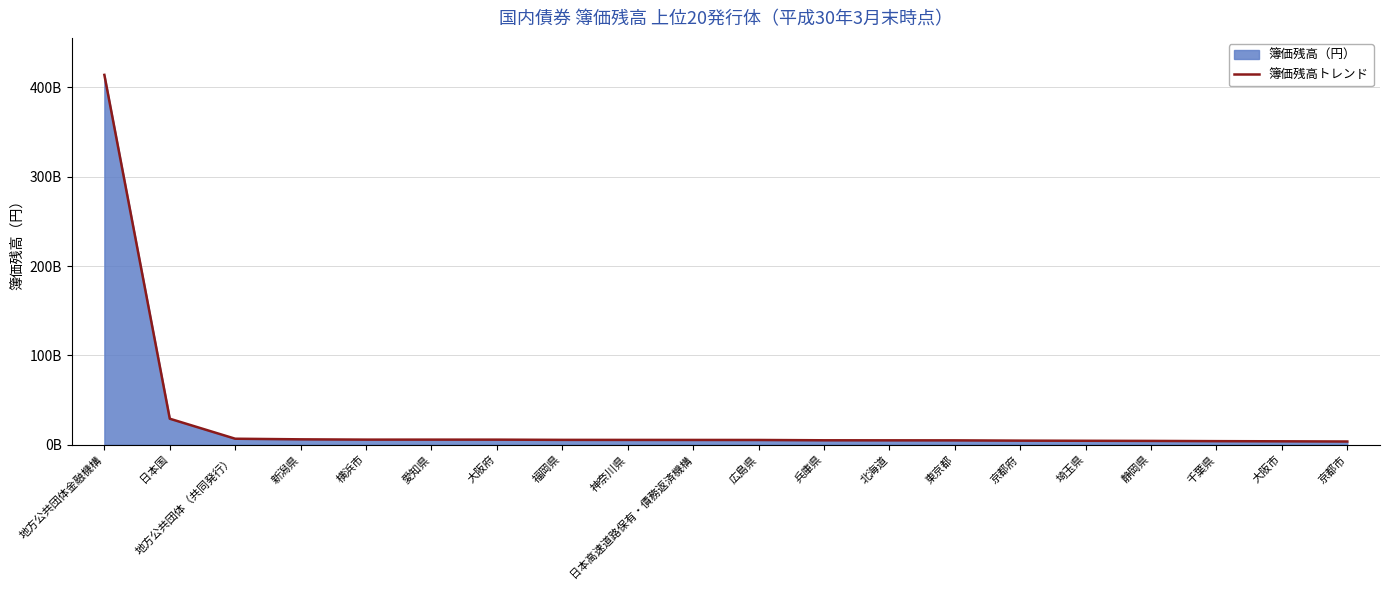

How many lines are shown in the chart?

1